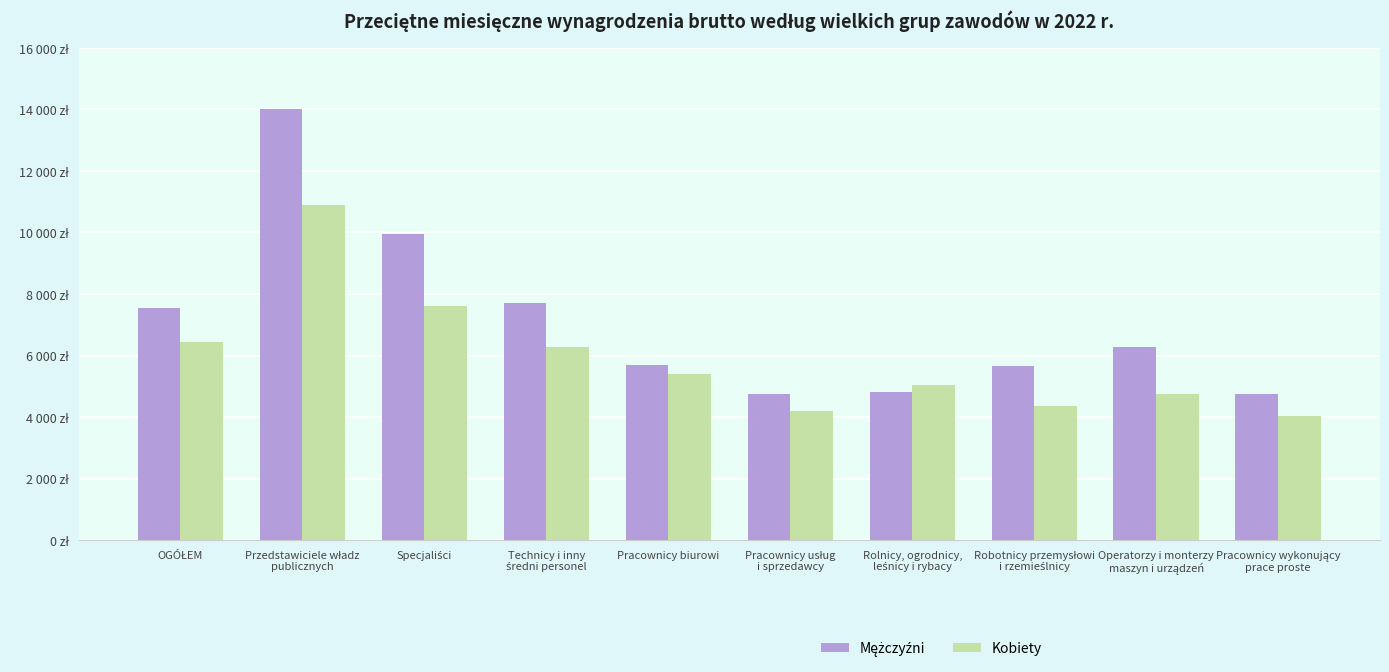

Is it true that Kobiety equals 12819.2 at Specjaliści?

False